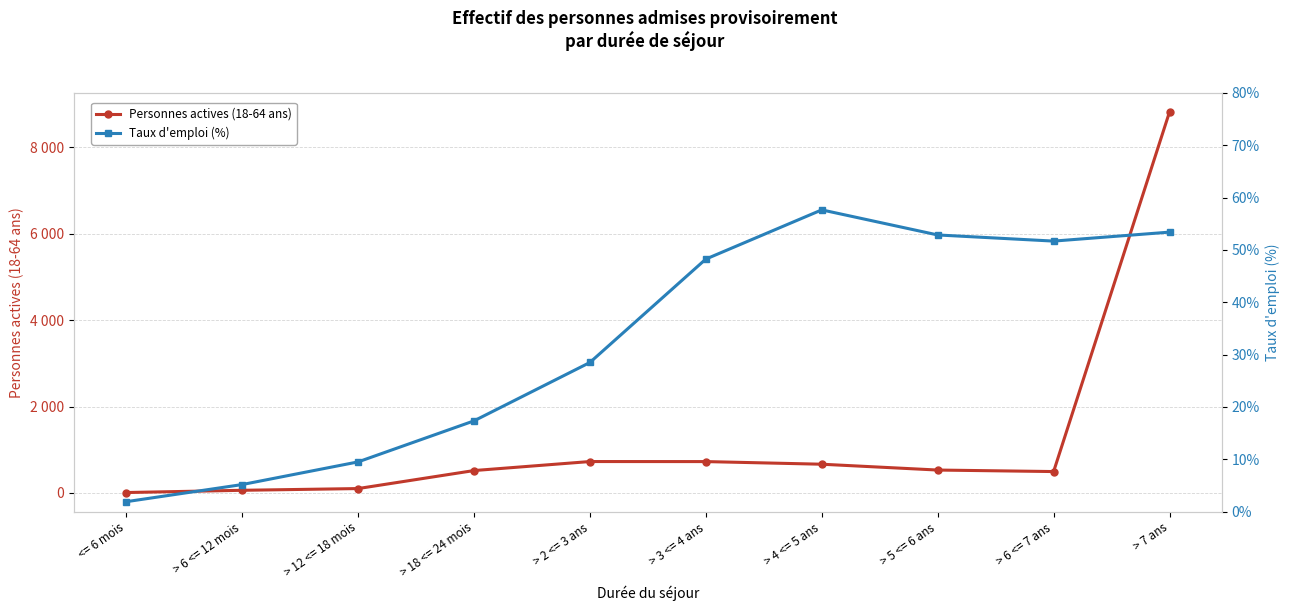

What is the sum of all Personnes actives (18-64 ans) values?

12648.0